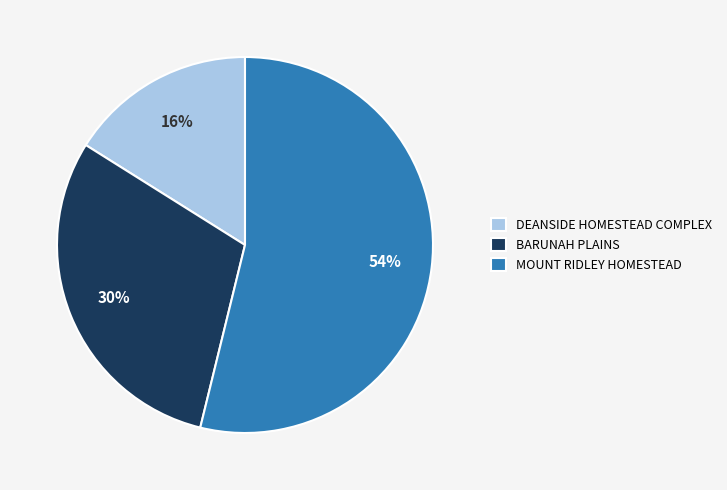

To the nearest percent, what percentage of the pie is BARUNAH PLAINS?

30%